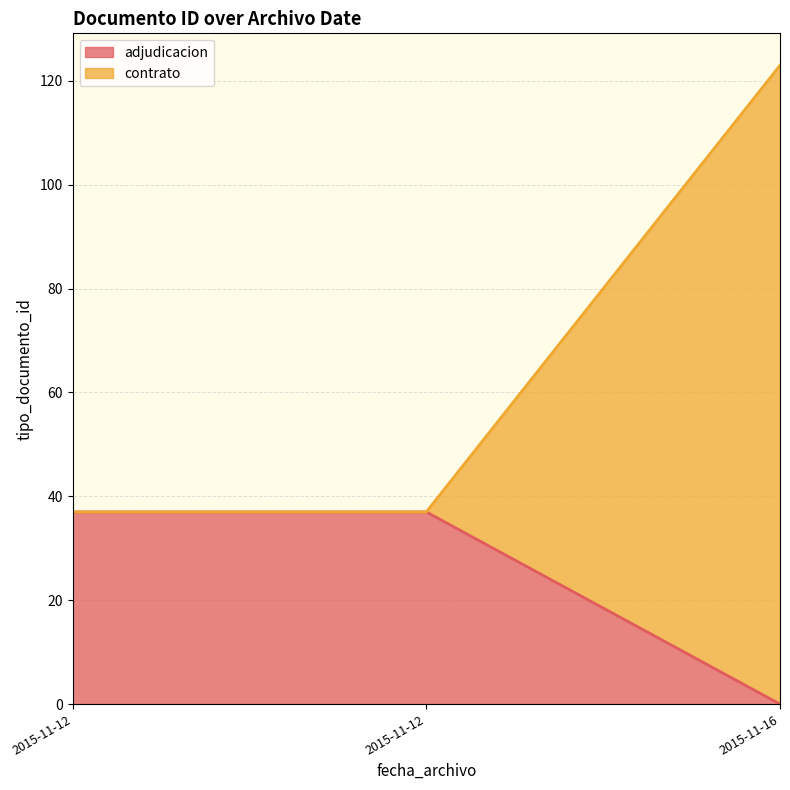

How many values are below 37?

2